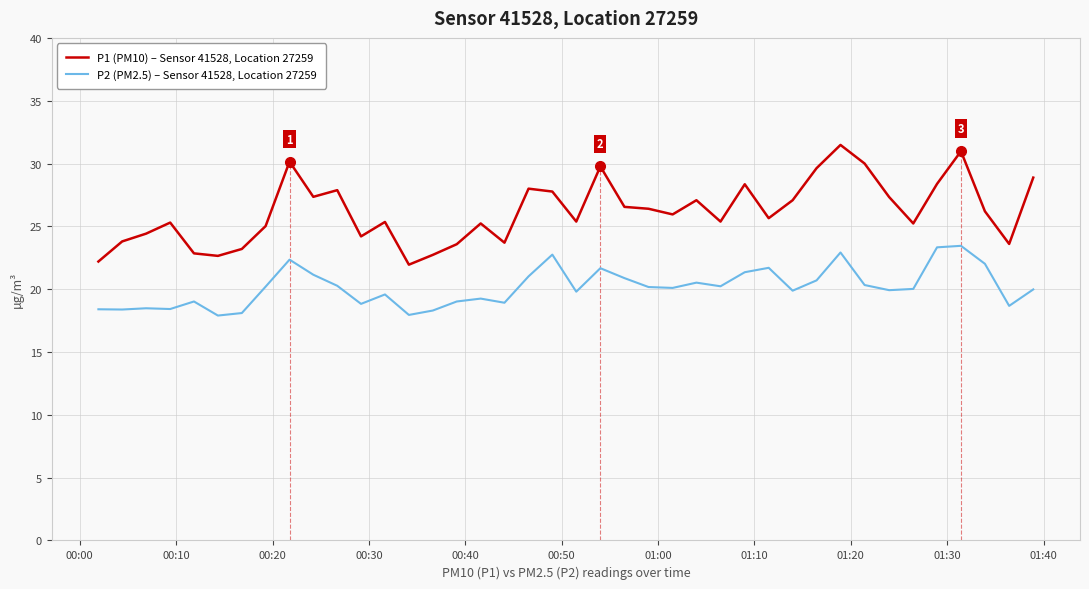

Rank the series by their average value, from lowest to highest.

P2 (PM2.5) – Sensor 41528, Location 27259, P1 (PM10) – Sensor 41528, Location 27259